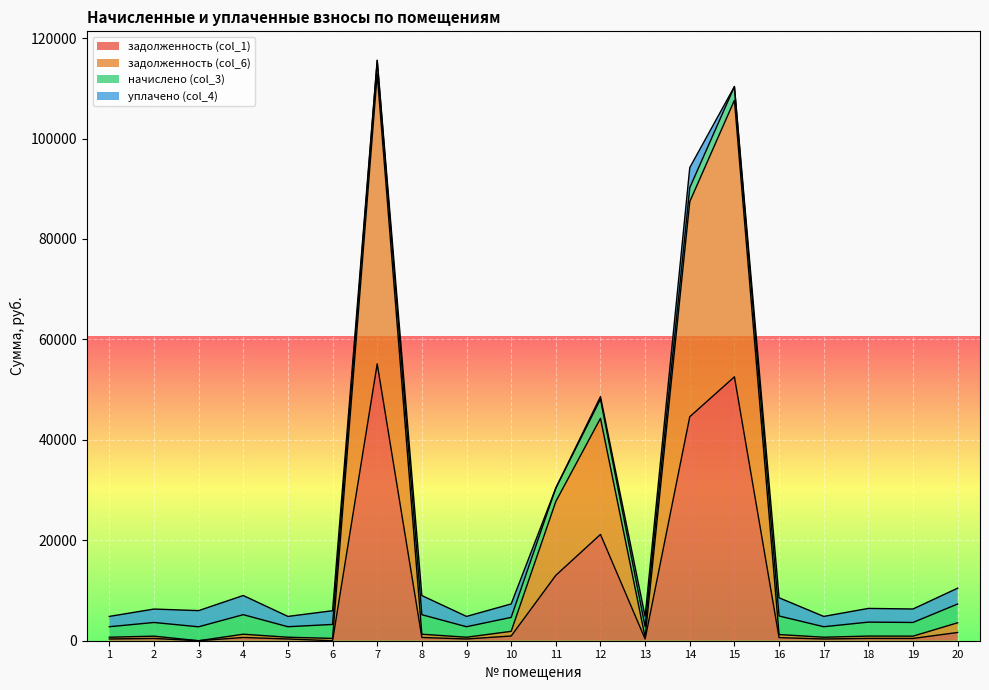

Which series has the widest spread of values?

задолженность (col_6)